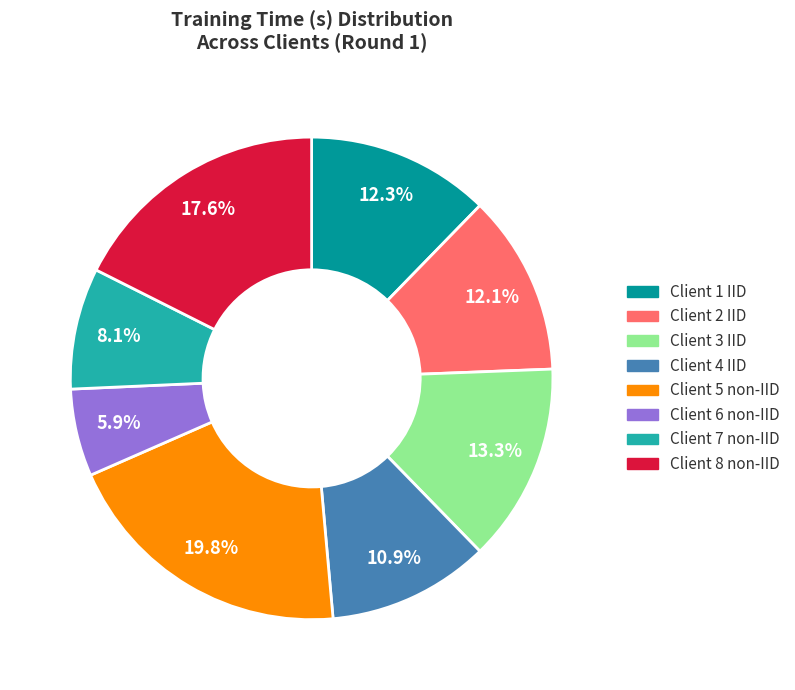

The Client 5 non-IID slice represents 20% of the pie. True or false?

True